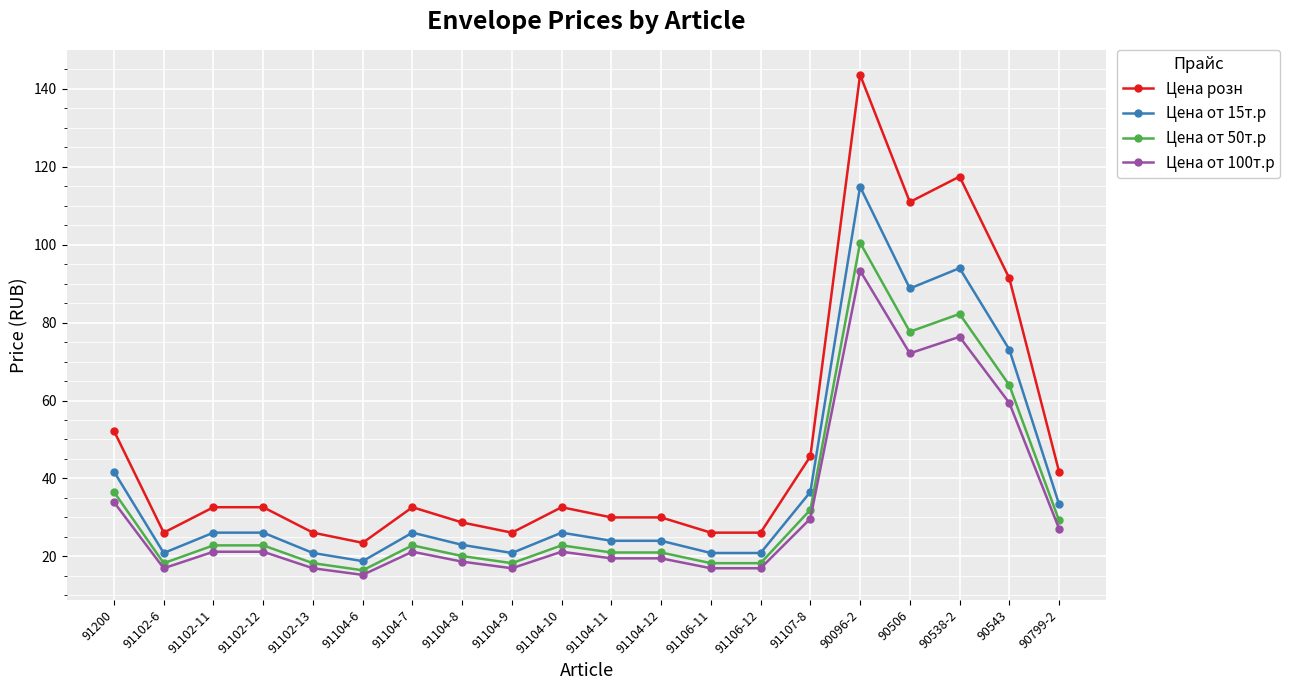

Is the value of Цена от 100т.р at 91106-11 greater than the value of Цена от 15т.р at 91104-8?

No